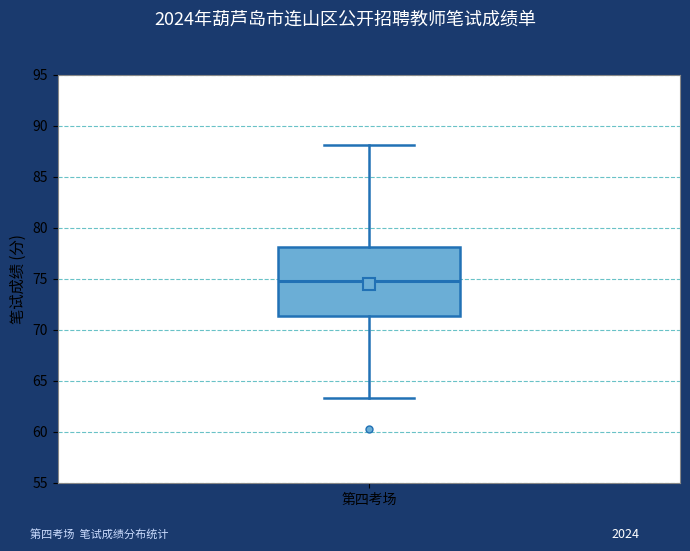

Transcribe this box plot: give where the median line is, the range the box spans, and where the two whiskers end, as read against the y-axis. The values are not printed on the chart, so give them approximately, as read against the axis.

median 75.0, box 71.5 to 78.0, whiskers 63.5 to 88.0